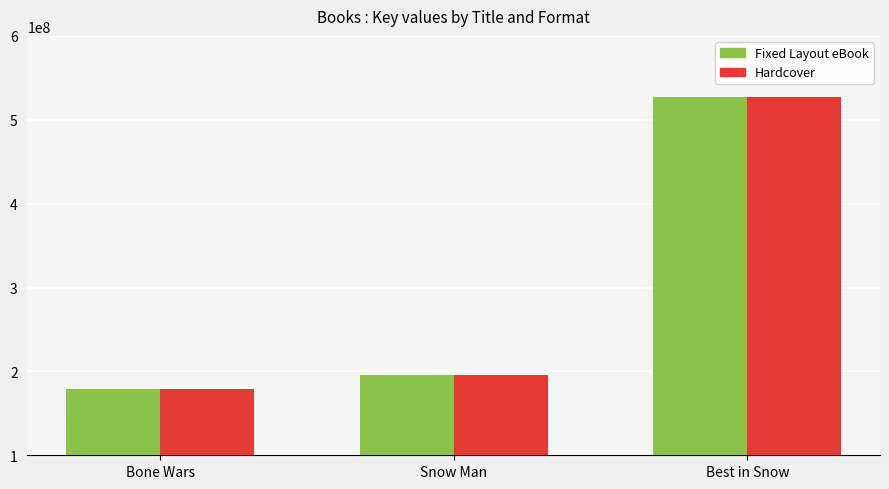

The value of Fixed Layout eBook at Bone Wars is 178518108. True or false?

True